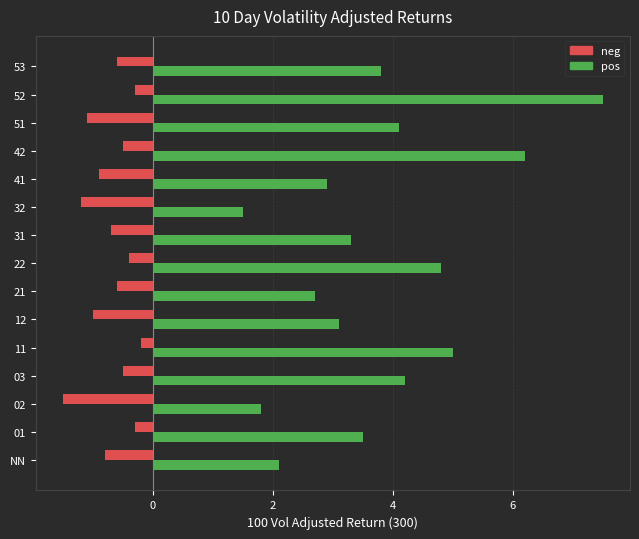

The value of pos at 03 is 1.1. True or false?

False